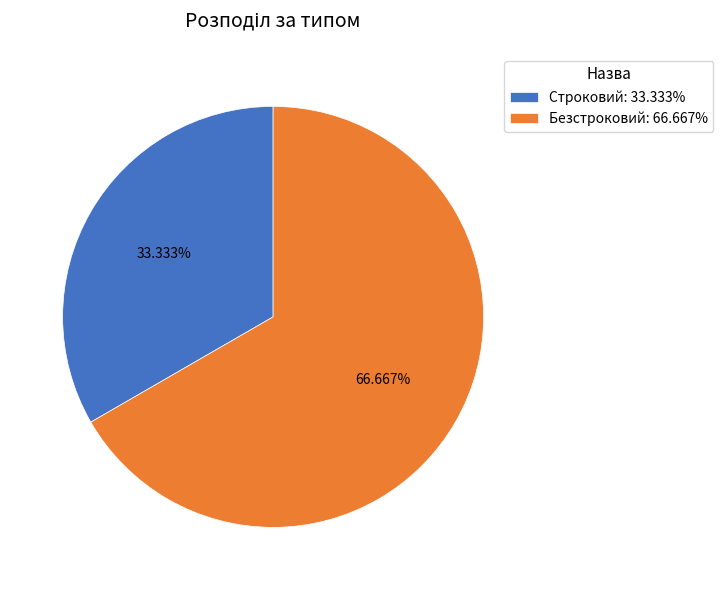

True or false: Безстроковий accounts for 60% of the total.

False